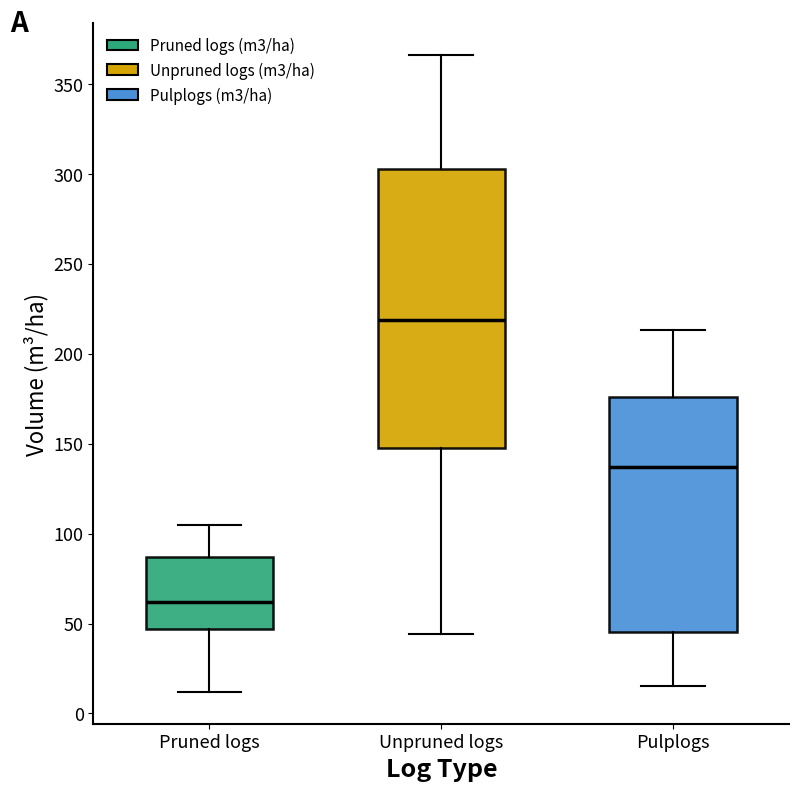

Reading left to right, transcribe this box plot: for each box, give where its median line is, the range the box spans, and where its two whiskers end, as read against the y-axis. The values are not printed on the chart, so give them approximately, as read against the axis.

Pruned logs: median 60, box 45 to 85, whiskers 10 to 105
Unpruned logs: median 220, box 150 to 305, whiskers 45 to 365
Pulplogs: median 135, box 45 to 175, whiskers 15 to 215